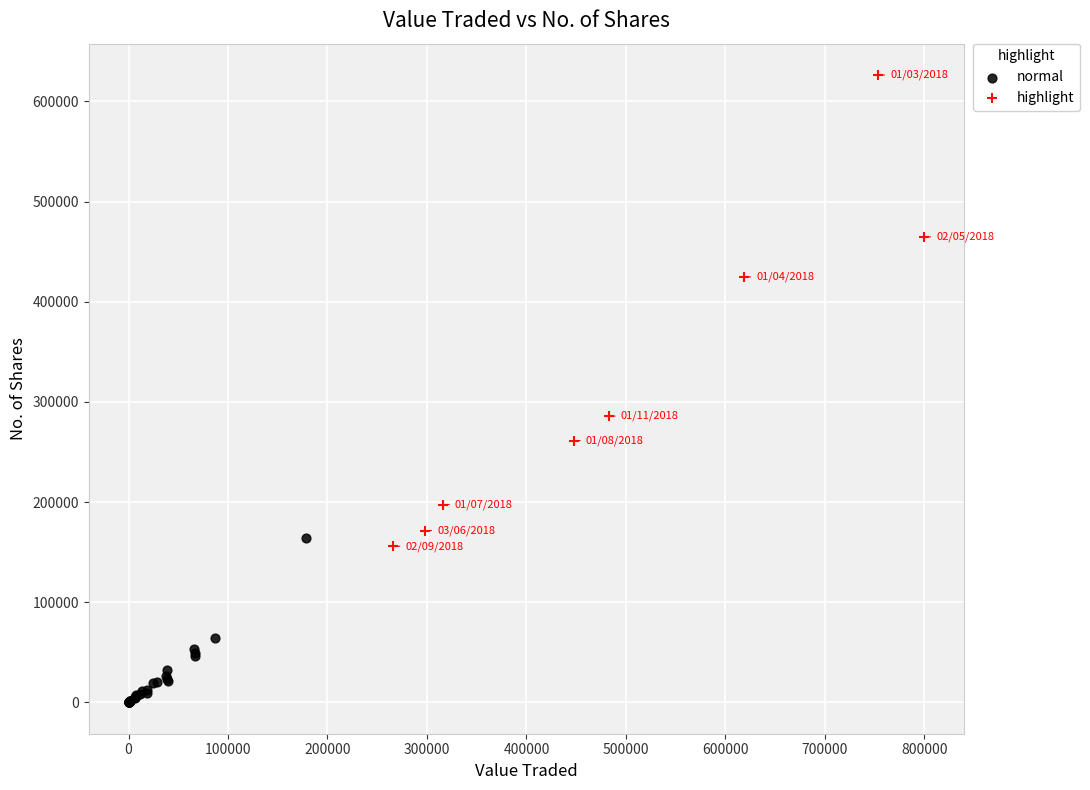

Which series has the largest Y range (max minus min)?

highlight